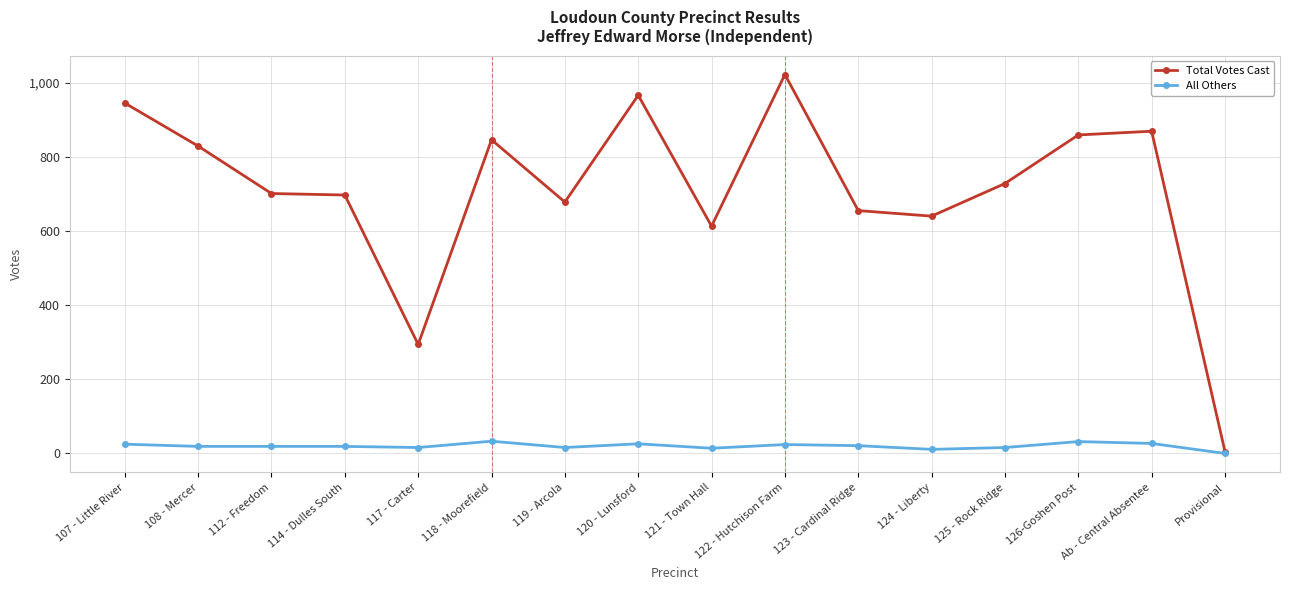

Which series has the largest range (max minus min)?

Total Votes Cast